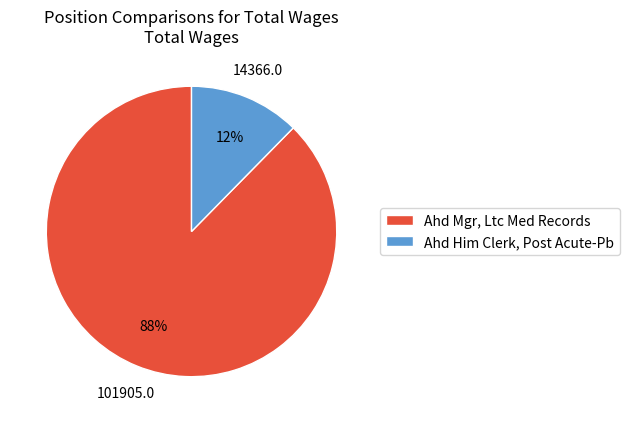

To the nearest percent, what is the combined percentage of Ahd Him Clerk, Post Acute-Pb and Ahd Mgr, Ltc Med Records?

100%